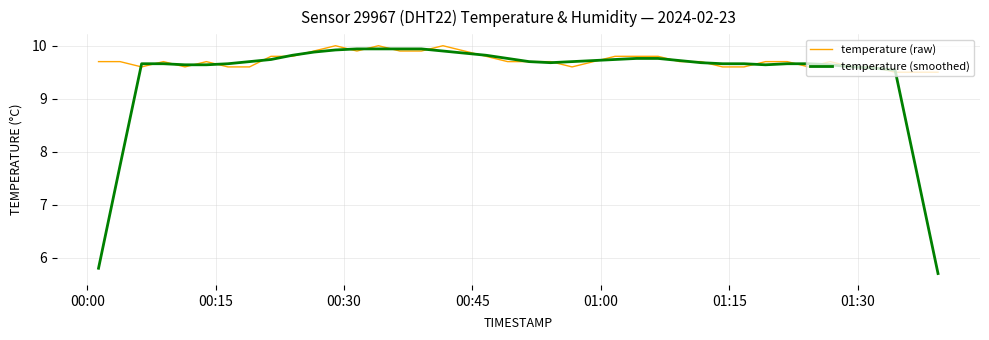

Which series has the widest spread of values?

temperature (smoothed)